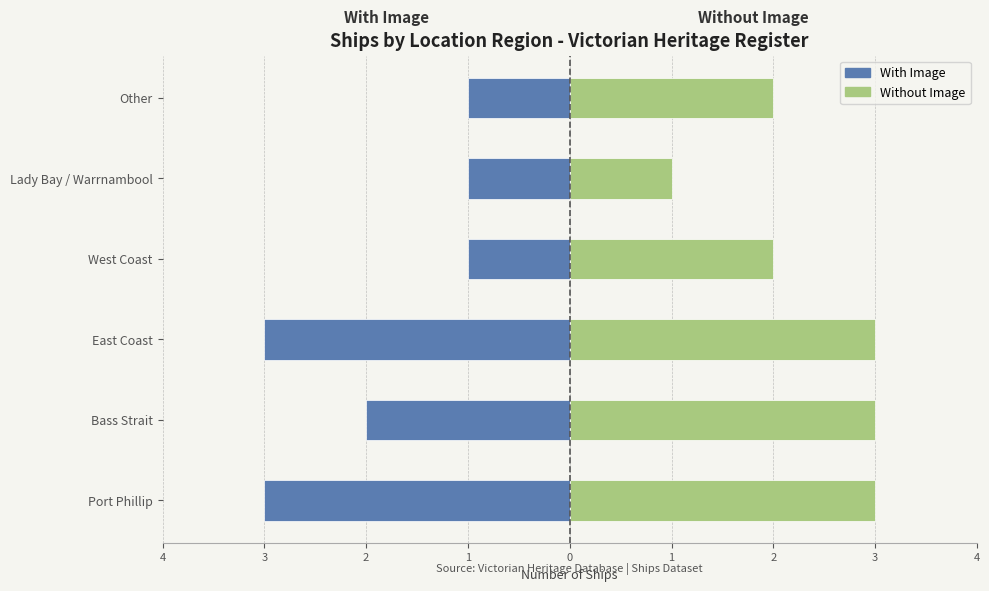

What is the spread (max minus min) of values at Bass Strait?

5